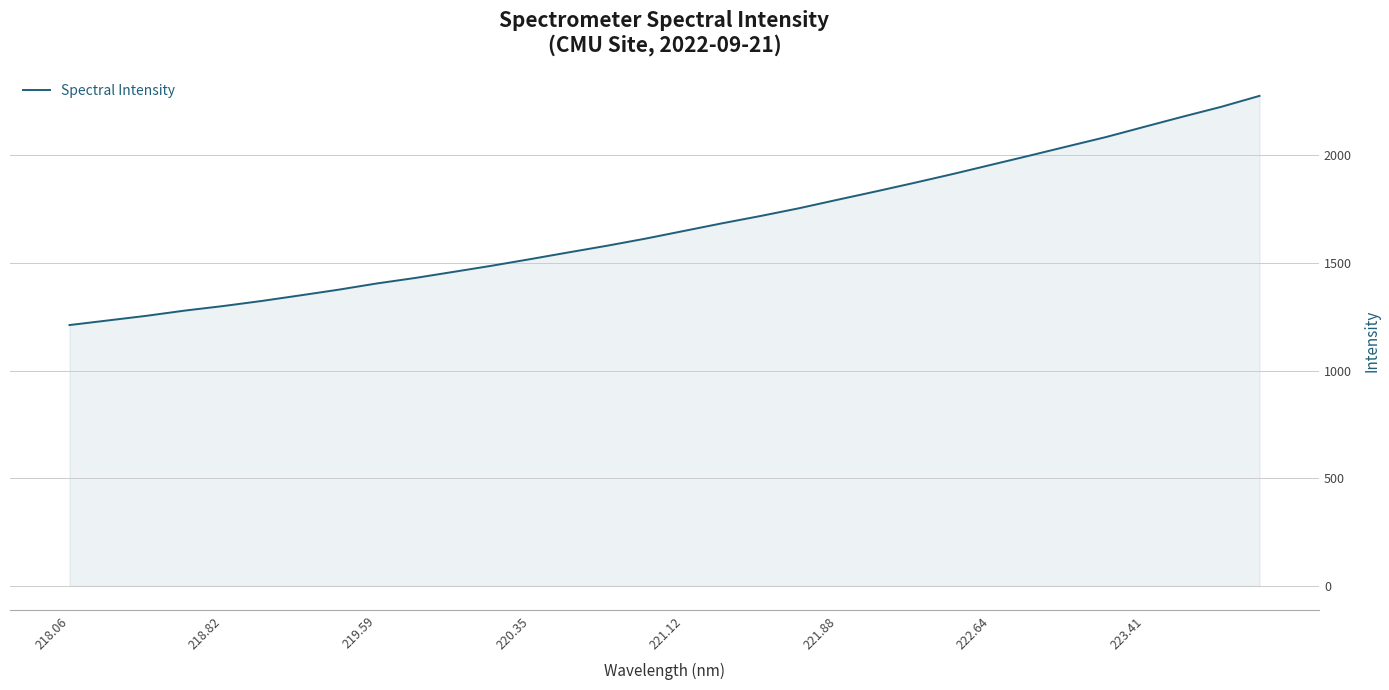

What is the greatest value displayed?

2275.1